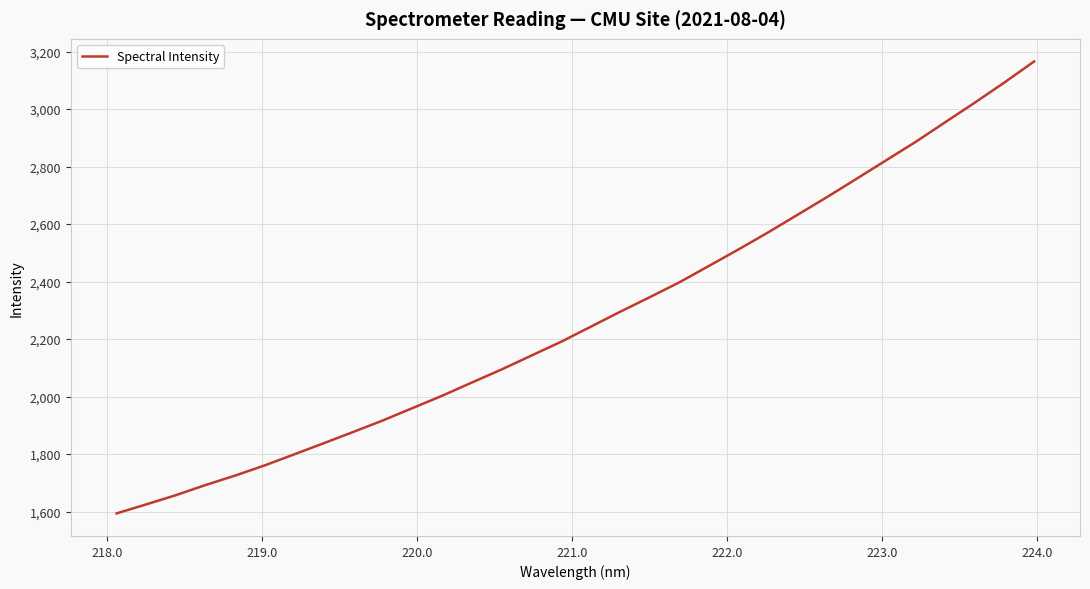

True or false: there are more than 1 points higher than both neighbors.

False